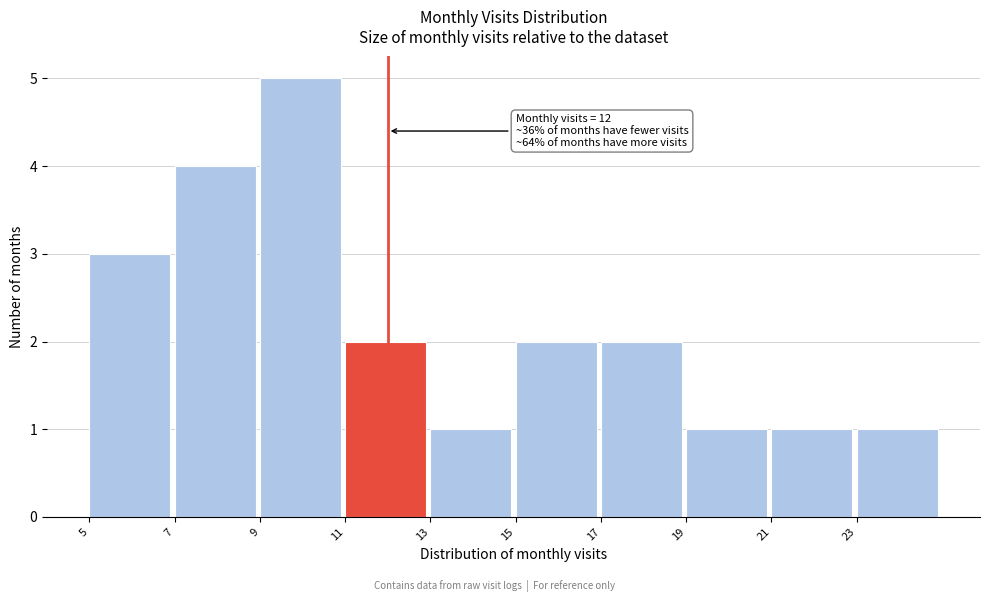

Over which range of the x-axis is the bar tallest?

9 to 11